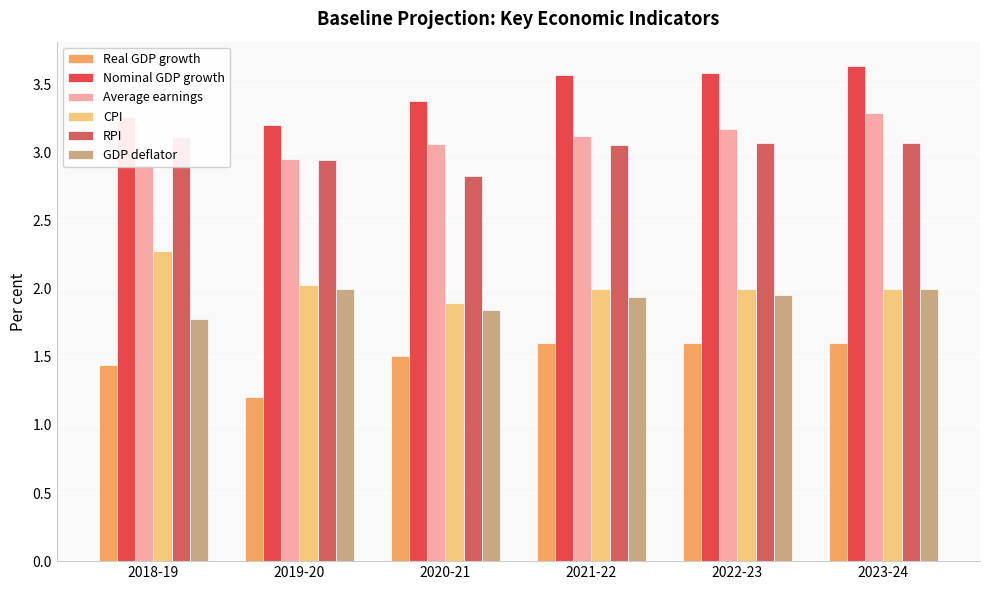

Where is Real GDP growth nearest to the value 1?

2019-20